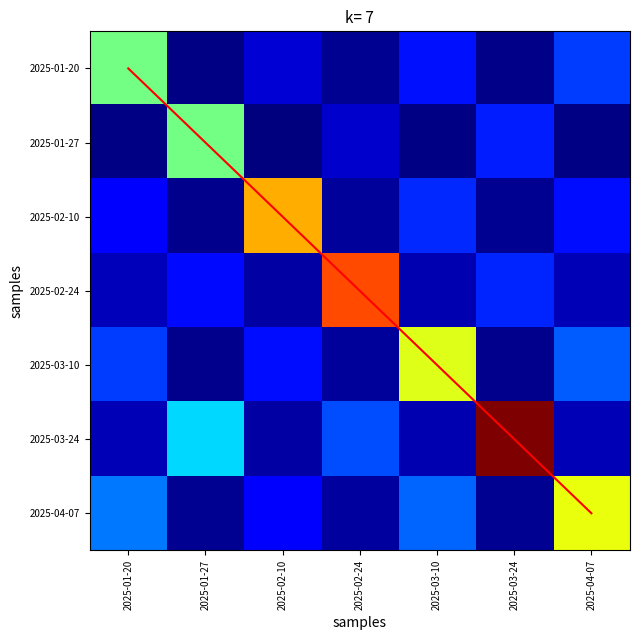

What is the total value across all series at 2025-02-10?

3.1